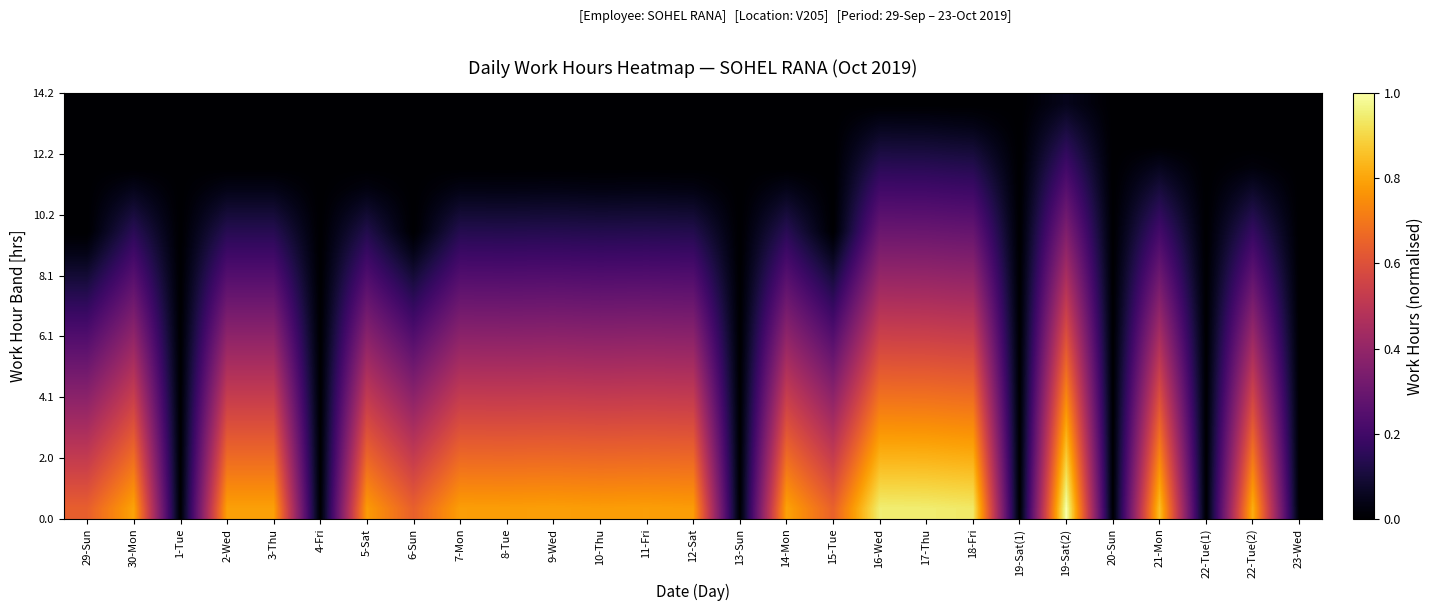

At which category is the sum across all series the highest?

19-Sat(2)